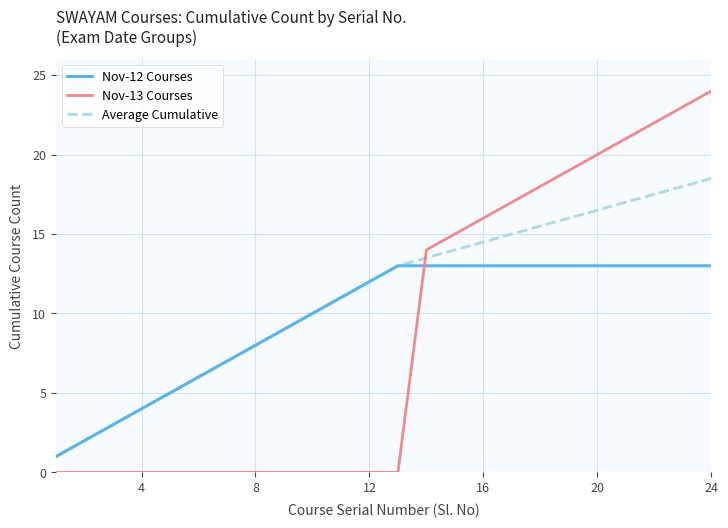

Which series has the widest spread of values?

Nov-13 Courses